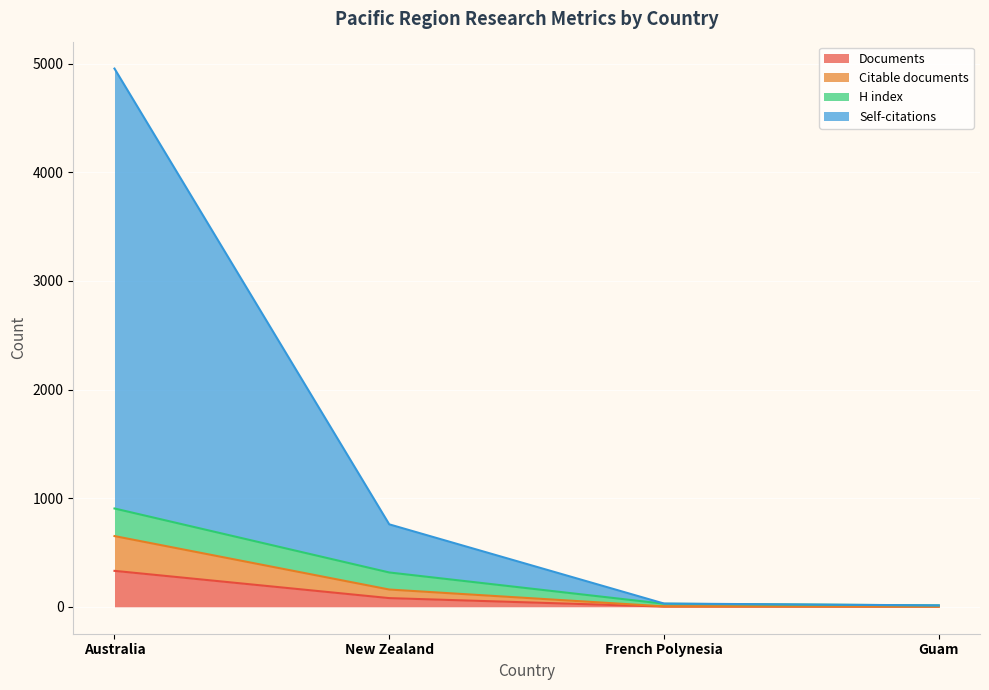

What is the sum of all Documents values?

414